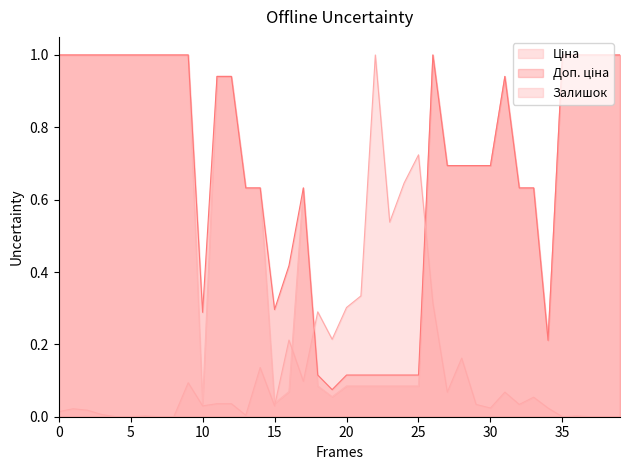

What is the maximum value shown in the chart?

1.0